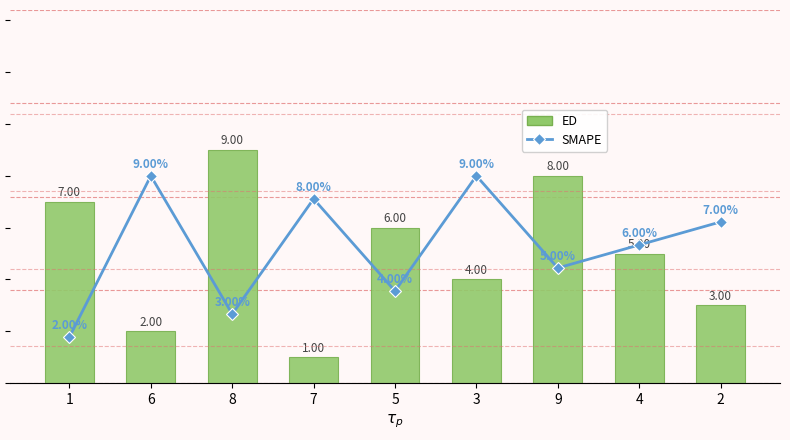

Is it true that SMAPE equals 9 at 4?

False